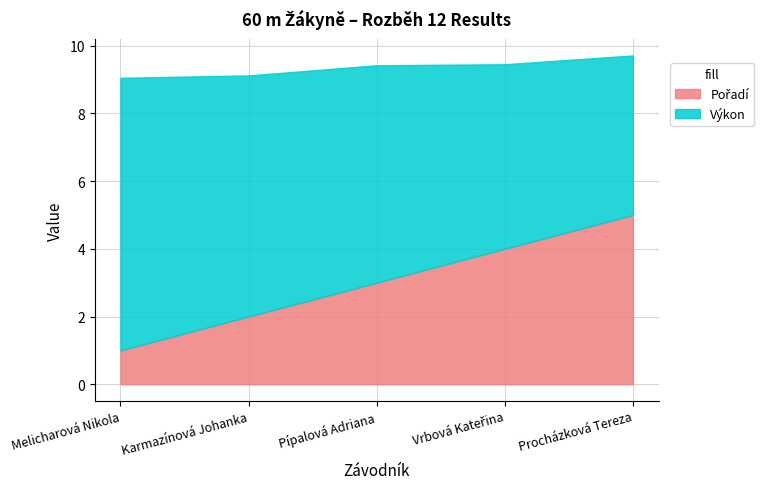

True or false: Pořadí and Výkon intersect in this chart.

False